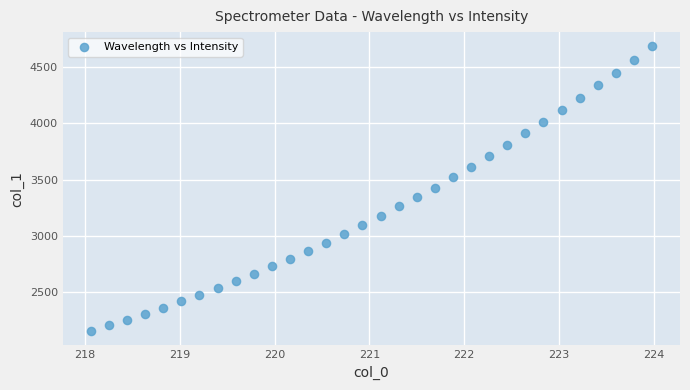

What is the range of Y values (max minus min)?

2538.7